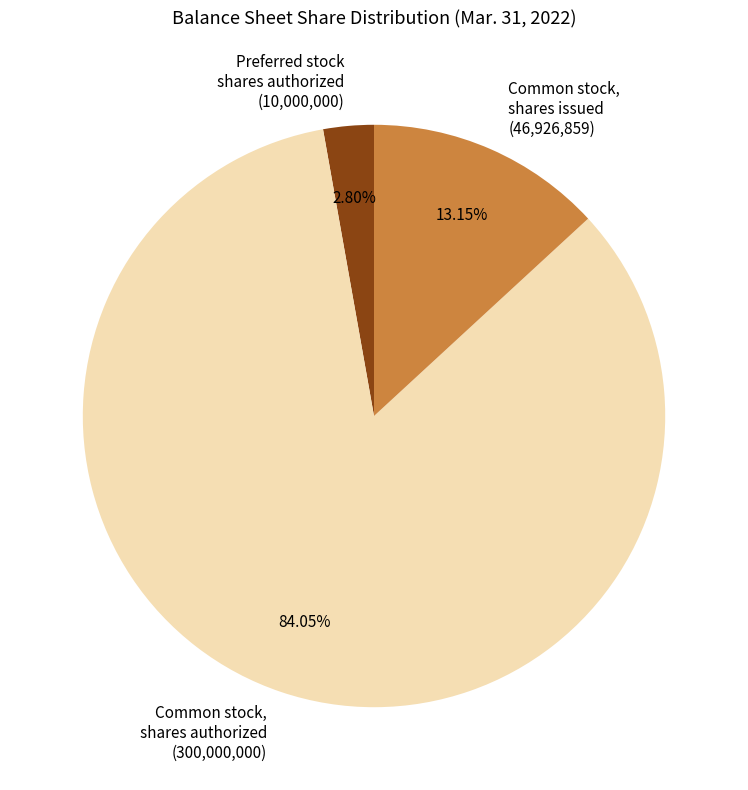

What is the smallest slice in the pie chart?

Preferred stock shares authorized